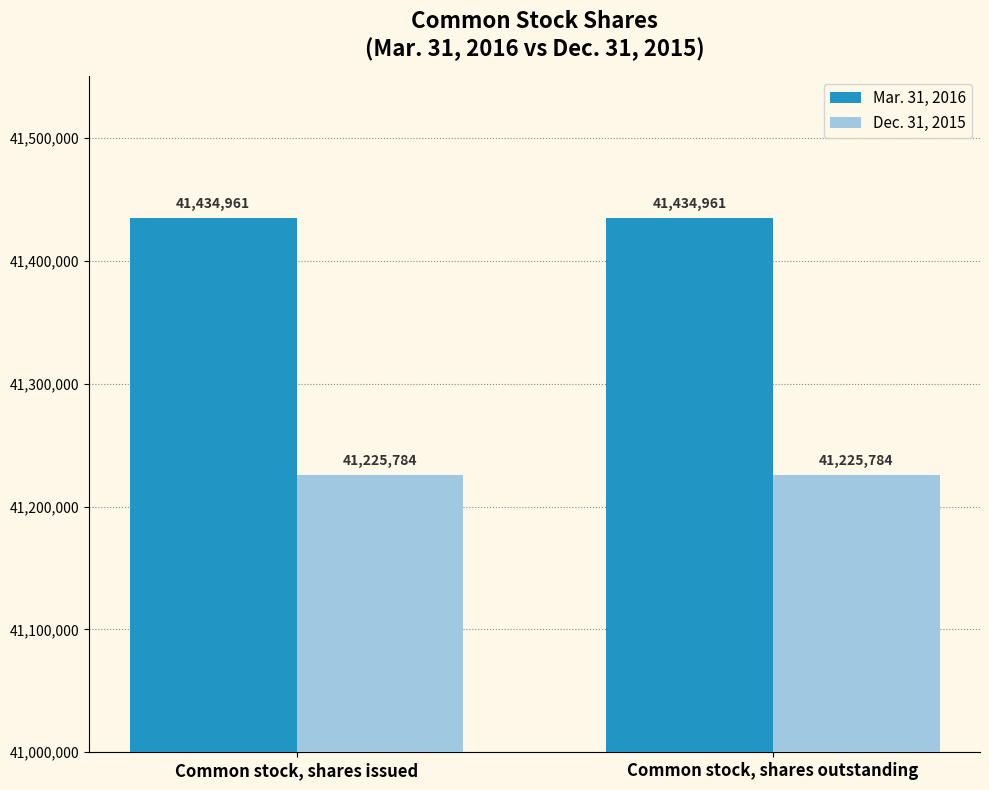

What are all the series names shown in the legend?

Mar. 31, 2016, Dec. 31, 2015